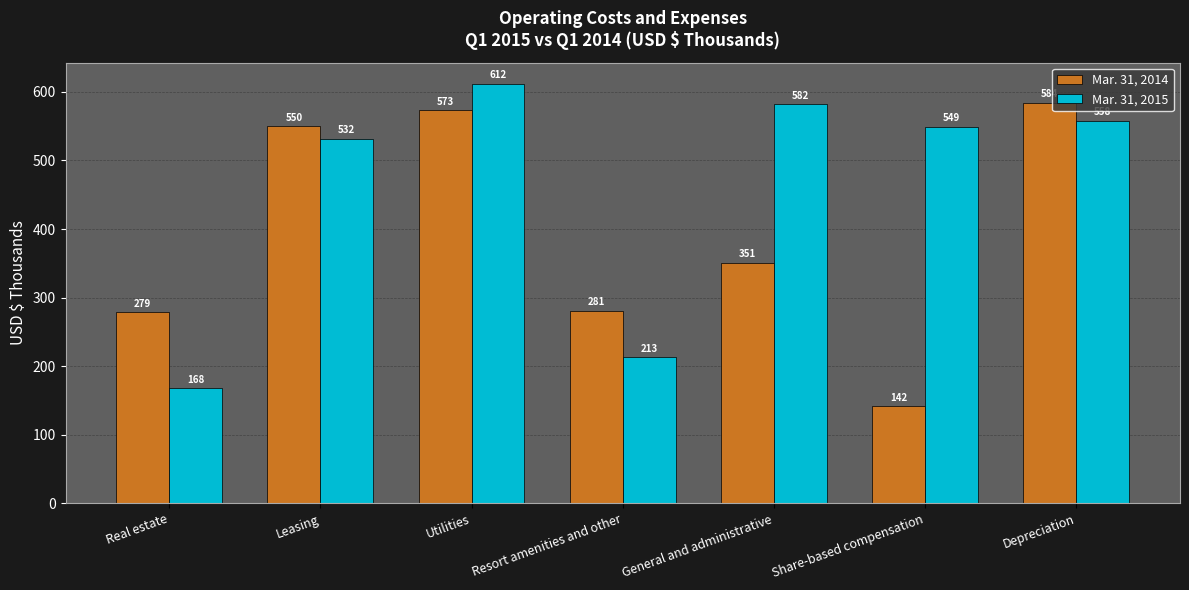

Reading left to right, what are all the values shown in this chart?

Mar. 31, 2014: Real estate=279	Leasing=550	Utilities=573	Resort amenities and other=281	General and administrative=351	Share-based compensation=142	Depreciation=584
Mar. 31, 2015: Real estate=168	Leasing=532	Utilities=612	Resort amenities and other=213	General and administrative=582	Share-based compensation=549	Depreciation=558